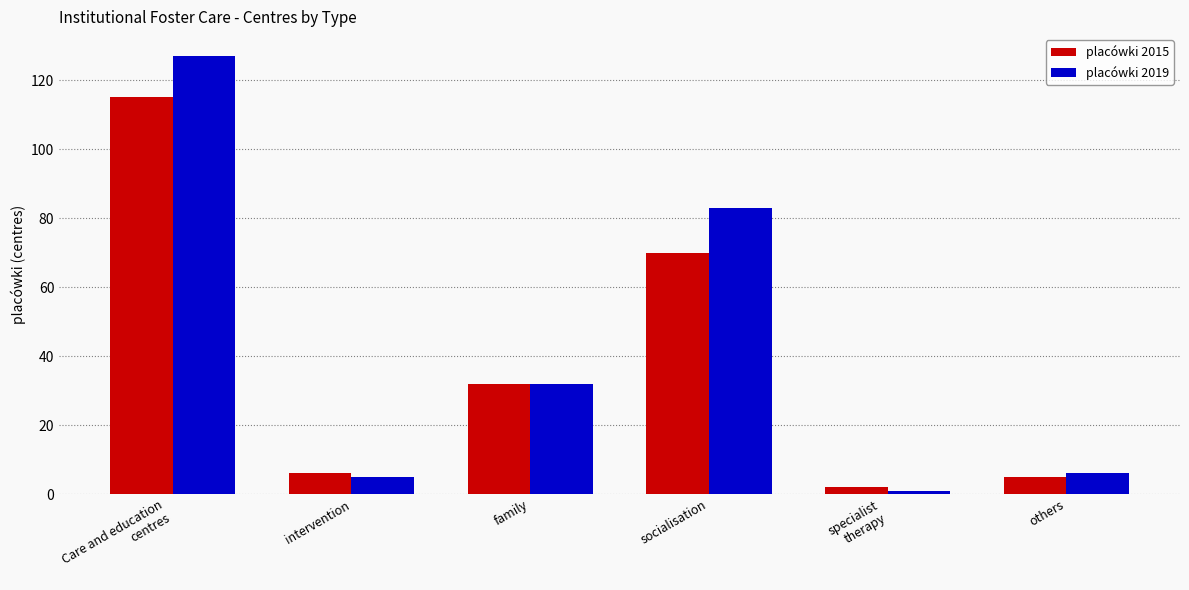

How many bars are there in each group?

2